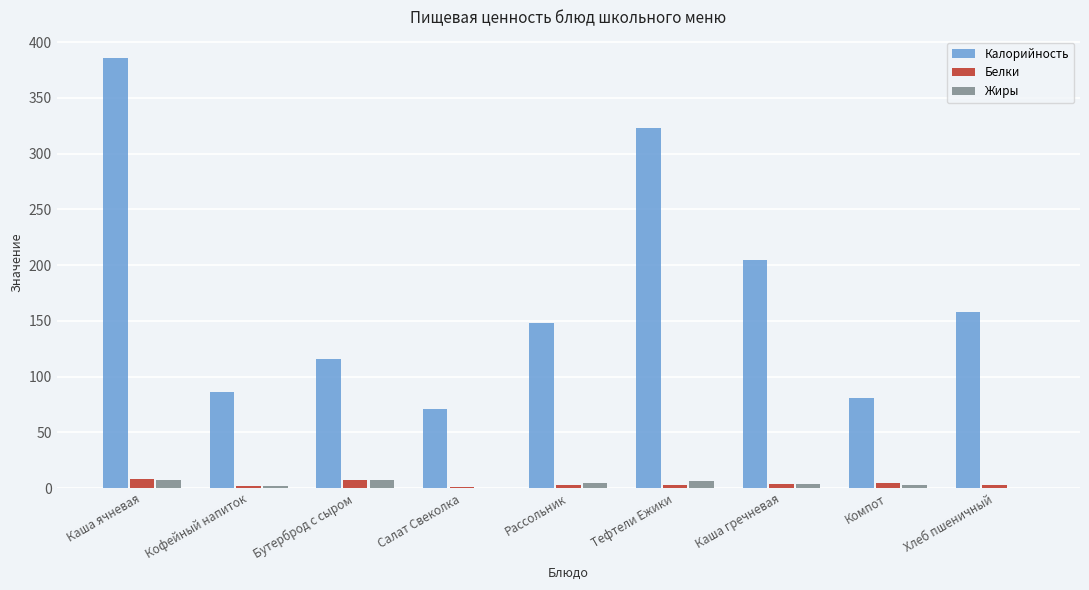

How many data points in Калорийность are above 148?

5